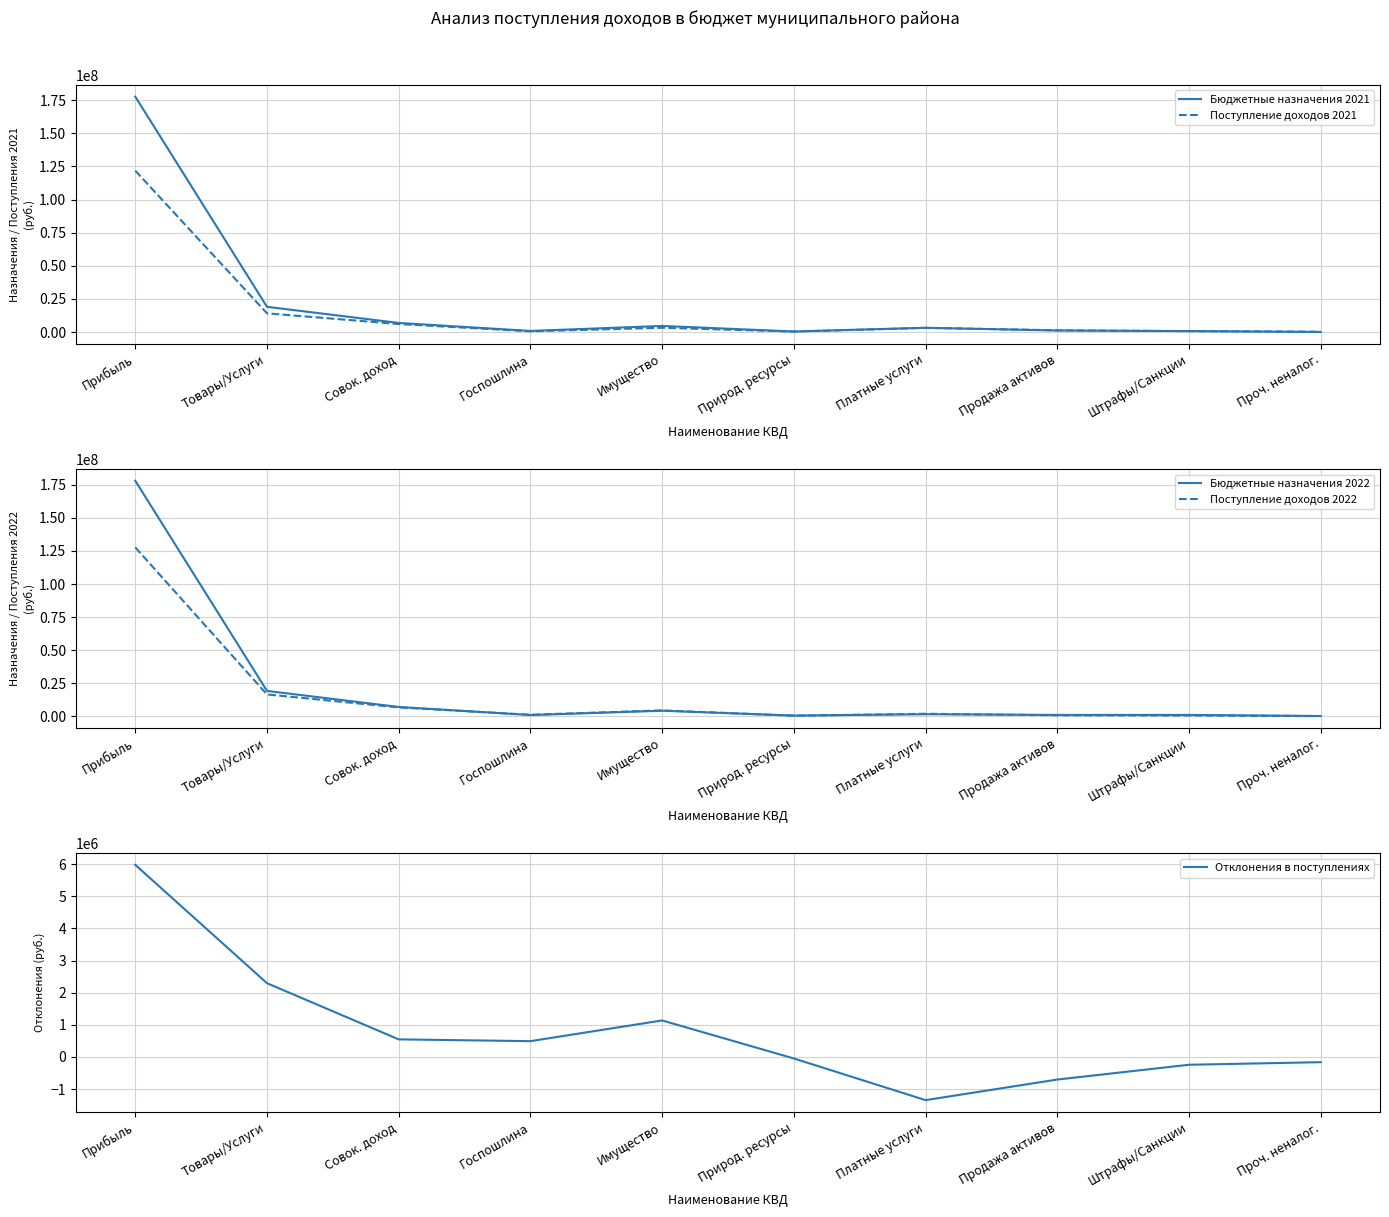

What is the label of the 2nd point from the left?

Товары/Услуги